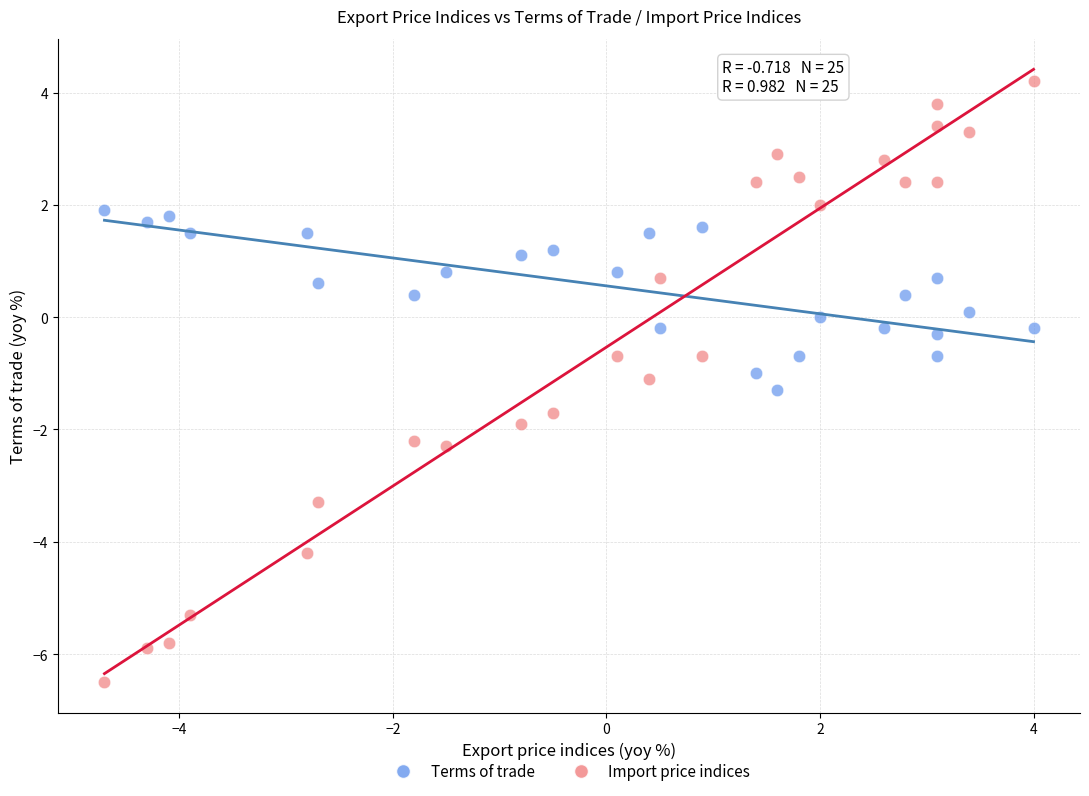

Across all data points, what is the range of X values (max minus min)?

8.7